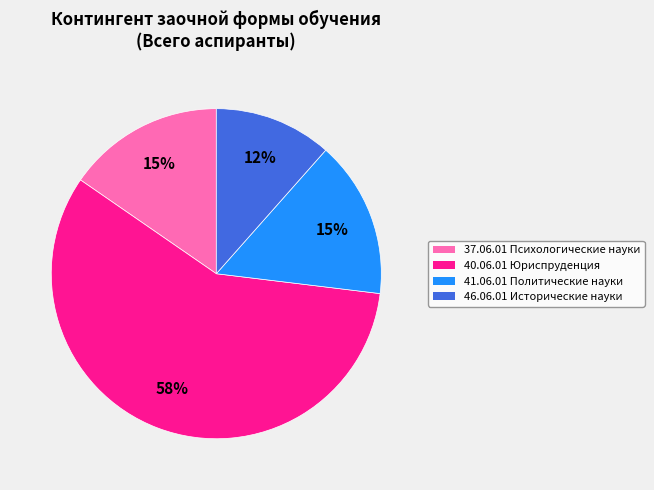

Count the number of slices in the pie.

4